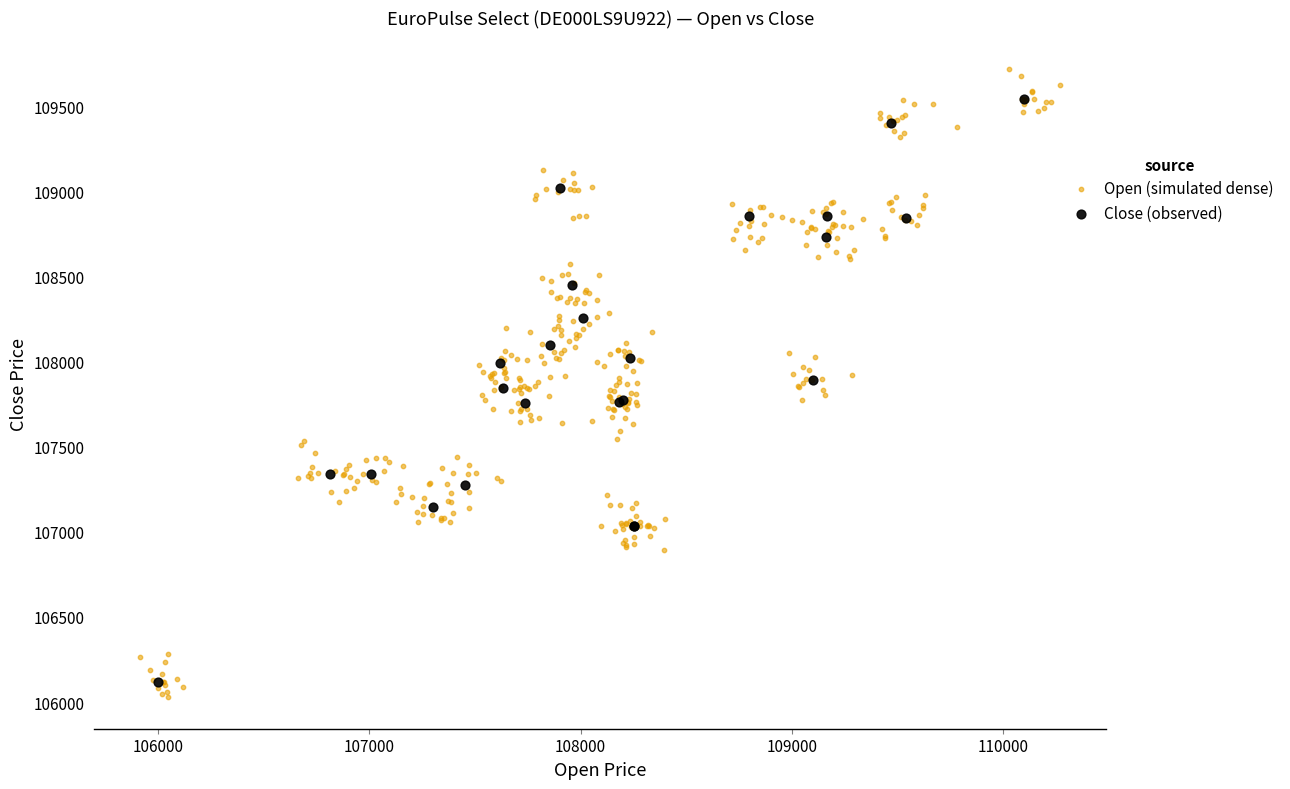

Which series reaches the maximum Y coordinate?

Open (simulated dense)